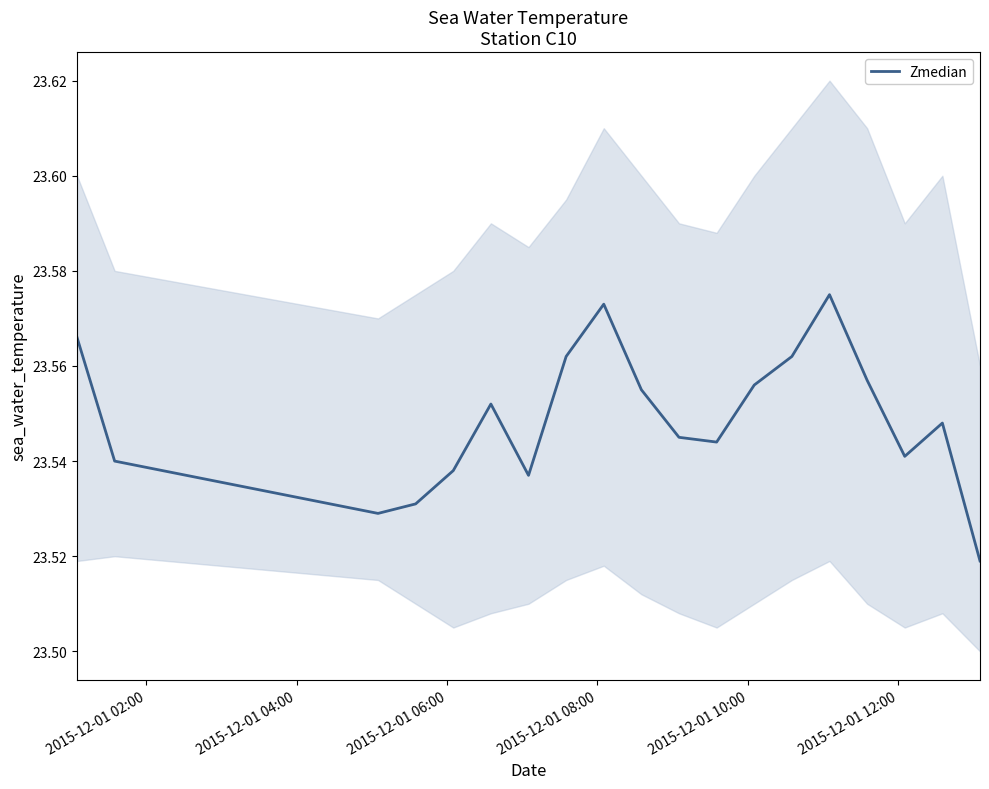

True or false: there are more than 0 points higher than both neighbors.

True